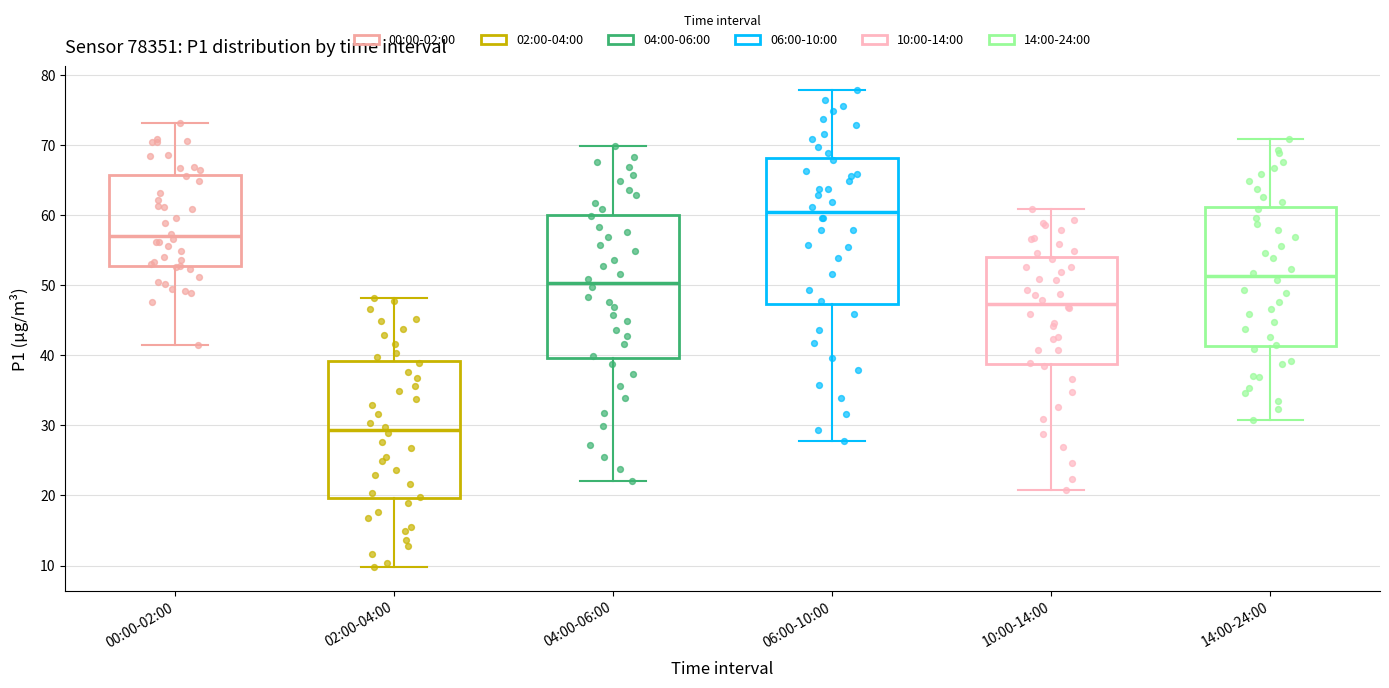

Reading left to right, read every box against the y-axis: the position of its median line, the range the box covers, and the ends of its whiskers. The values are not printed on the chart, so give them approximately, as read against the axis.

00:00-02:00: median 57, box 53 to 66, whiskers 42 to 73
02:00-04:00: median 29, box 20 to 39, whiskers 10 to 48
04:00-06:00: median 50, box 40 to 60, whiskers 22 to 70
06:00-10:00: median 60, box 47 to 68, whiskers 28 to 78
10:00-14:00: median 47, box 39 to 54, whiskers 21 to 61
14:00-24:00: median 51, box 41 to 61, whiskers 31 to 71